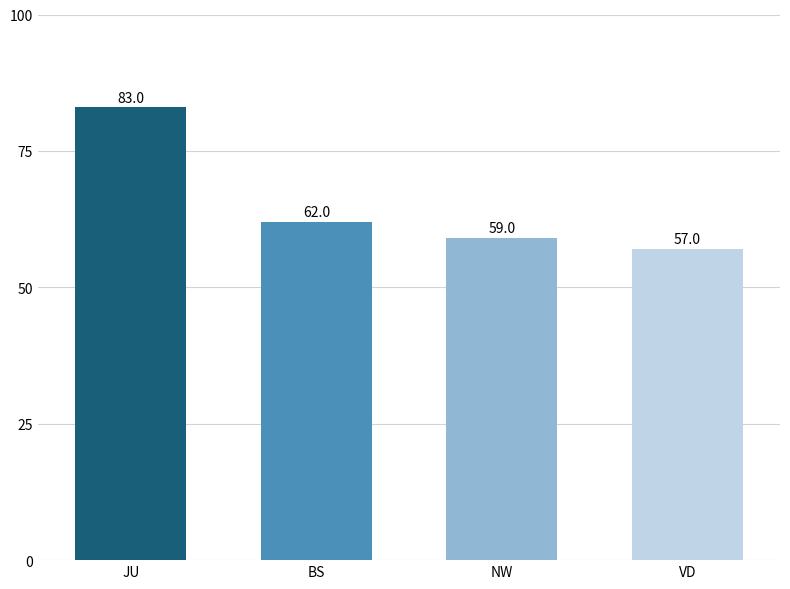

At which label does the data first exceed 62?

JU